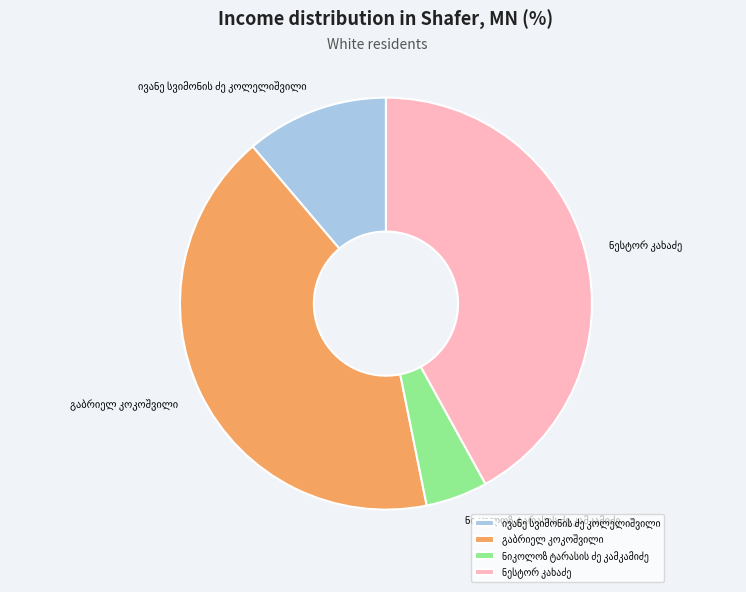

Is there a majority slice in this chart?

No